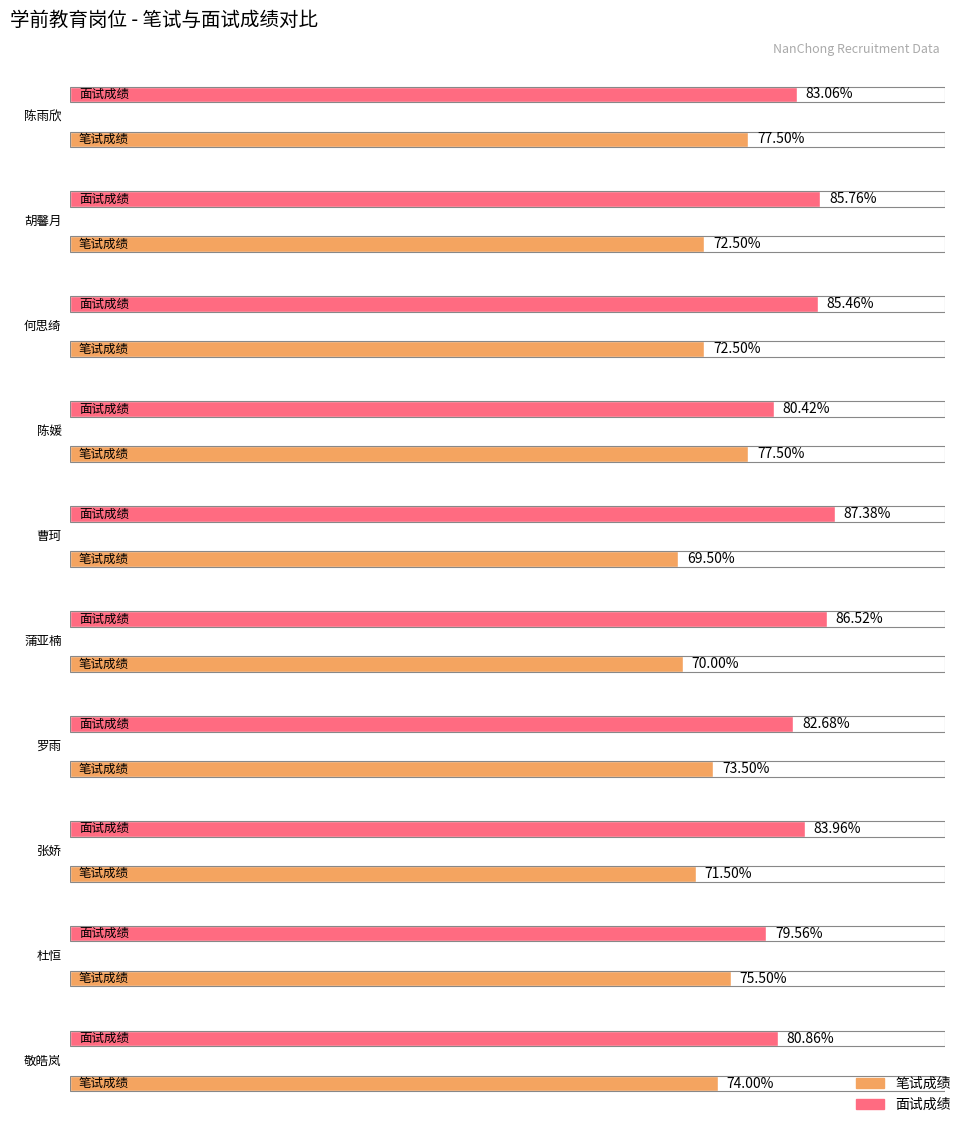

What is the spread (max minus min) of values at 杜恒?

4.1